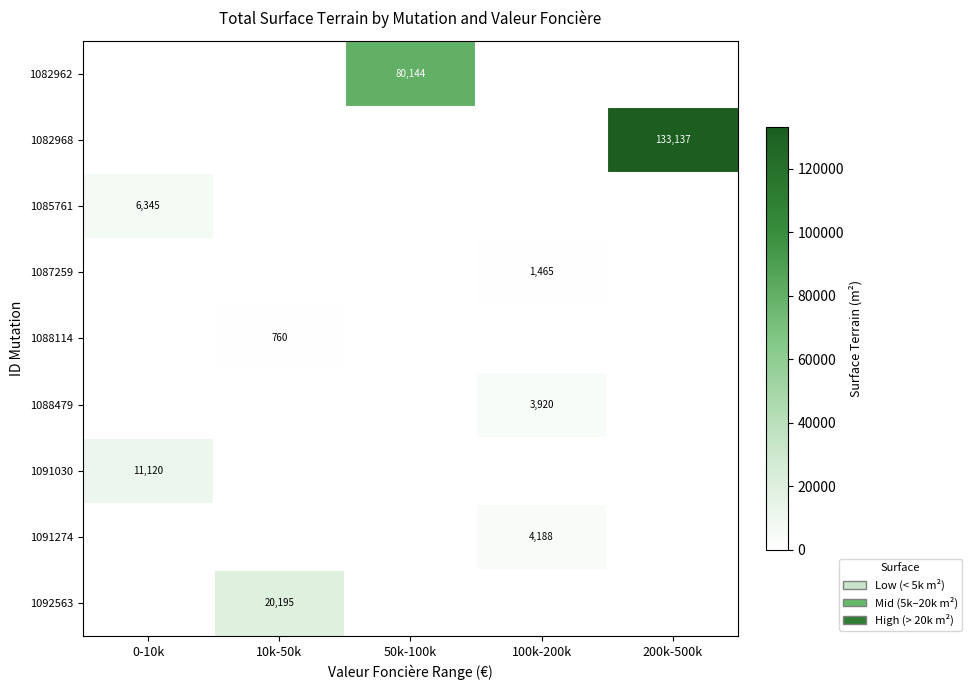

Is it true that 1091030 equals 11120 at 0-10k?

True